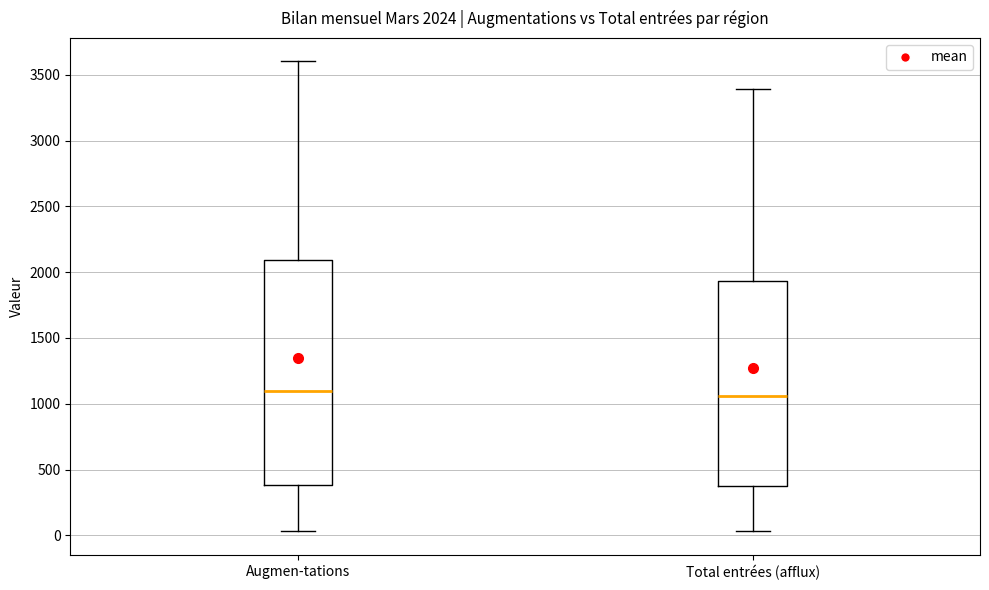

Which box is the tallest, from its lower edge to its upper edge?

Augmen-tations